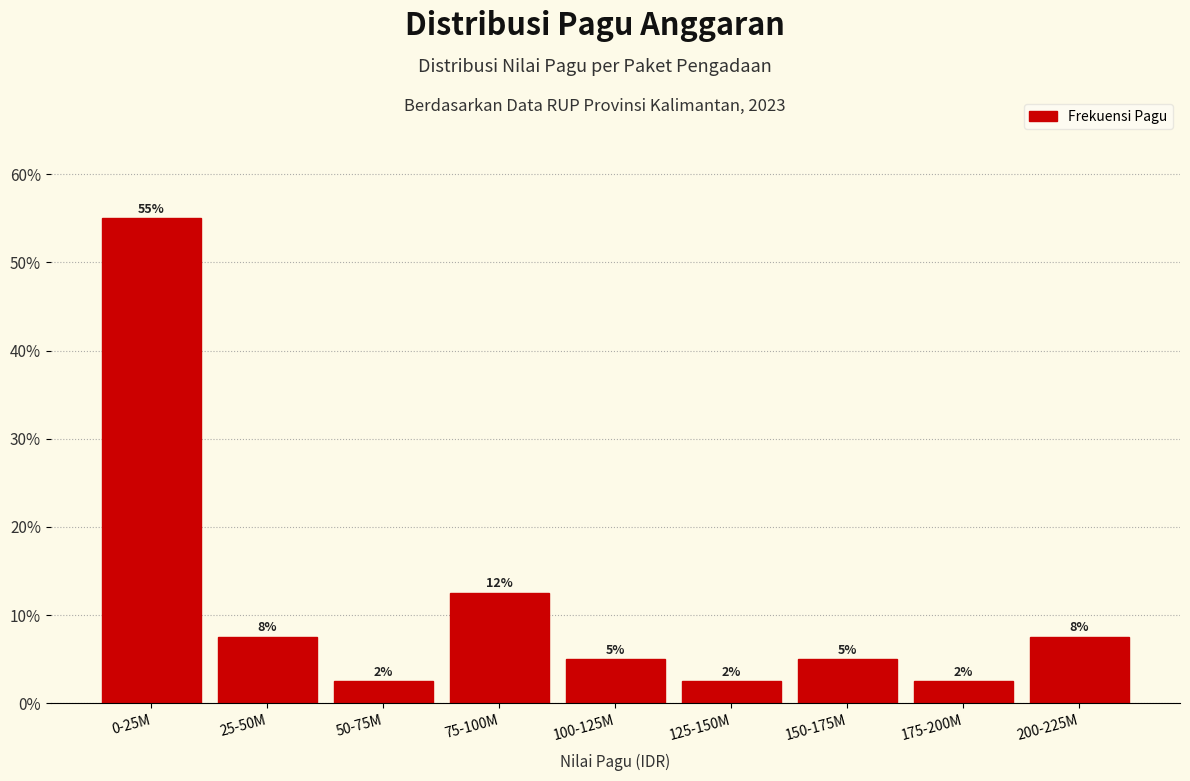

How many bars are there in total?

9